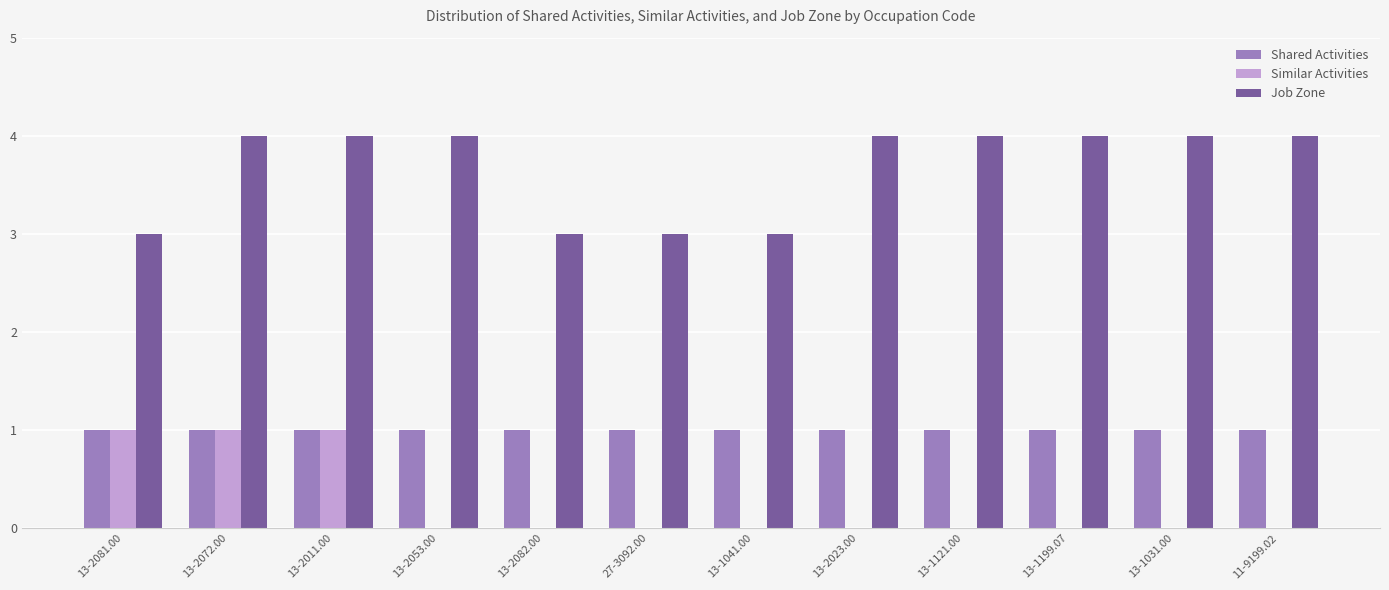

What is the sum of all Job Zone values?

44